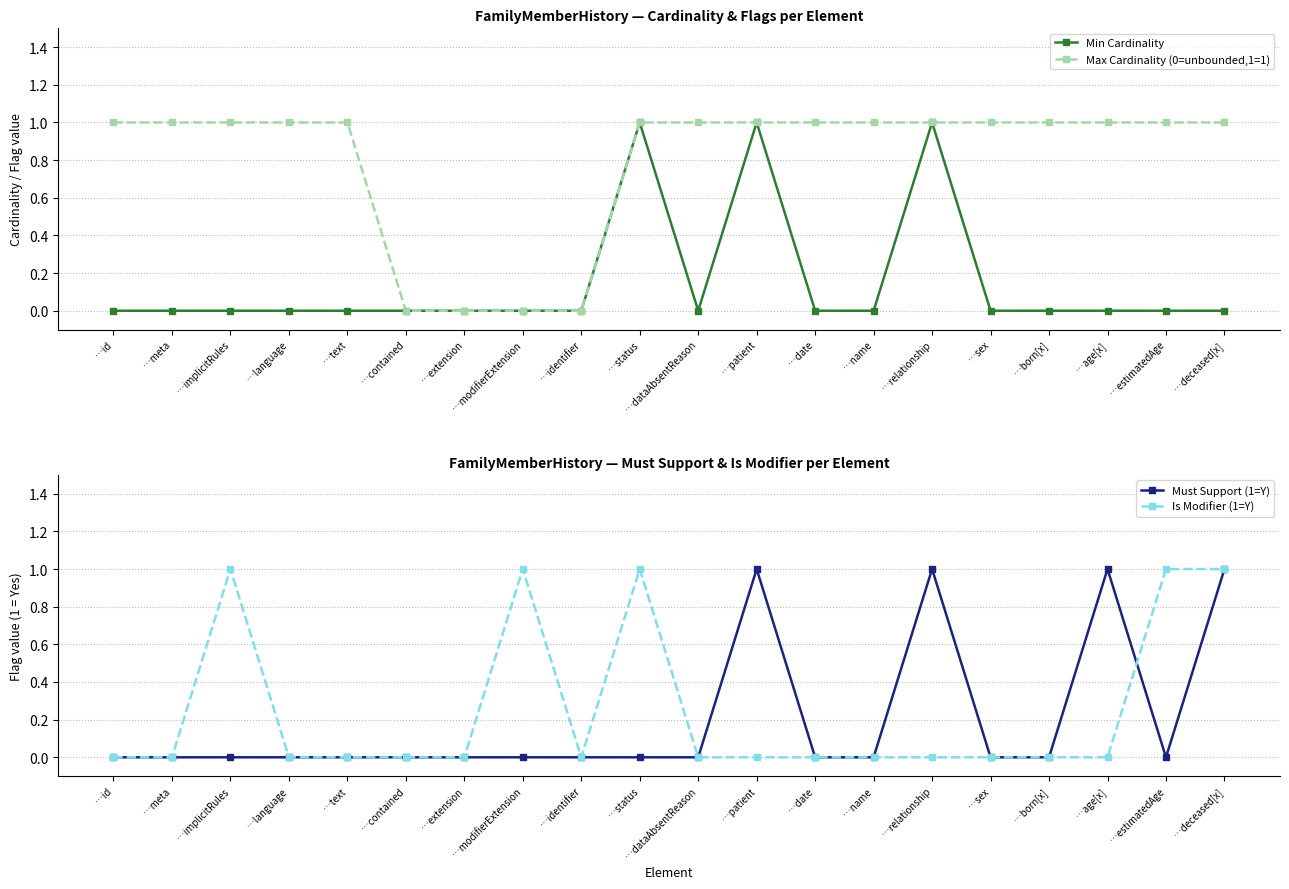

What position from the right is …contained?

15